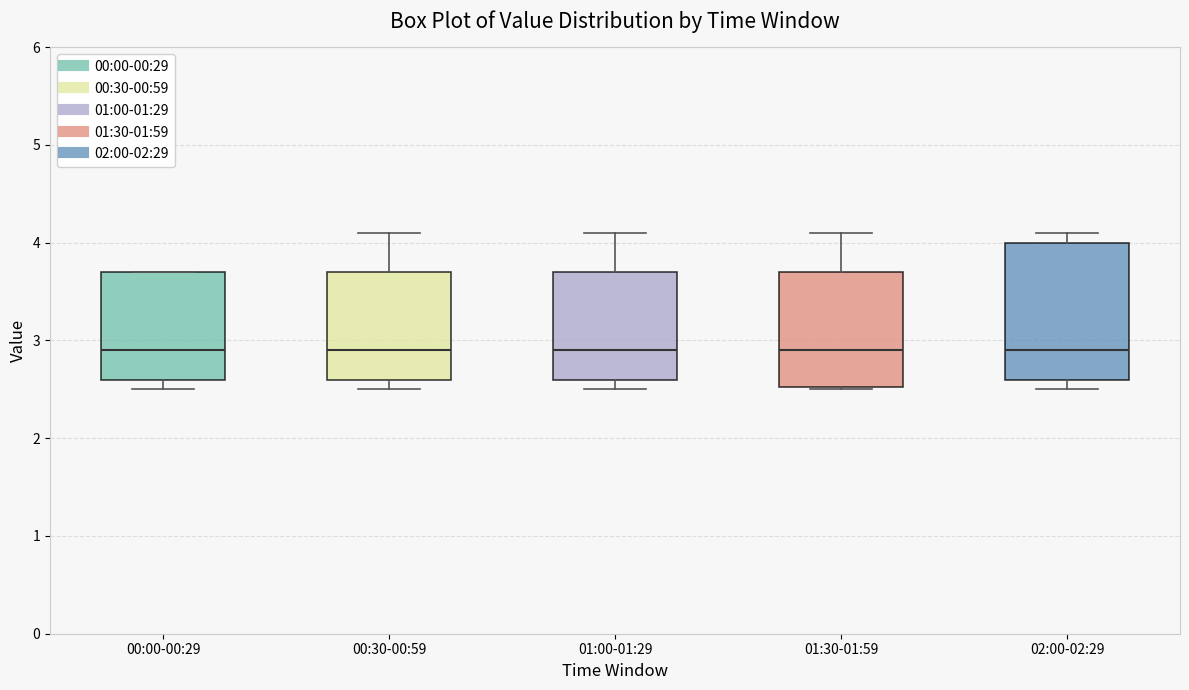

Comparing the boxes themselves (not the whiskers), which one is the tallest?

02:00-02:29